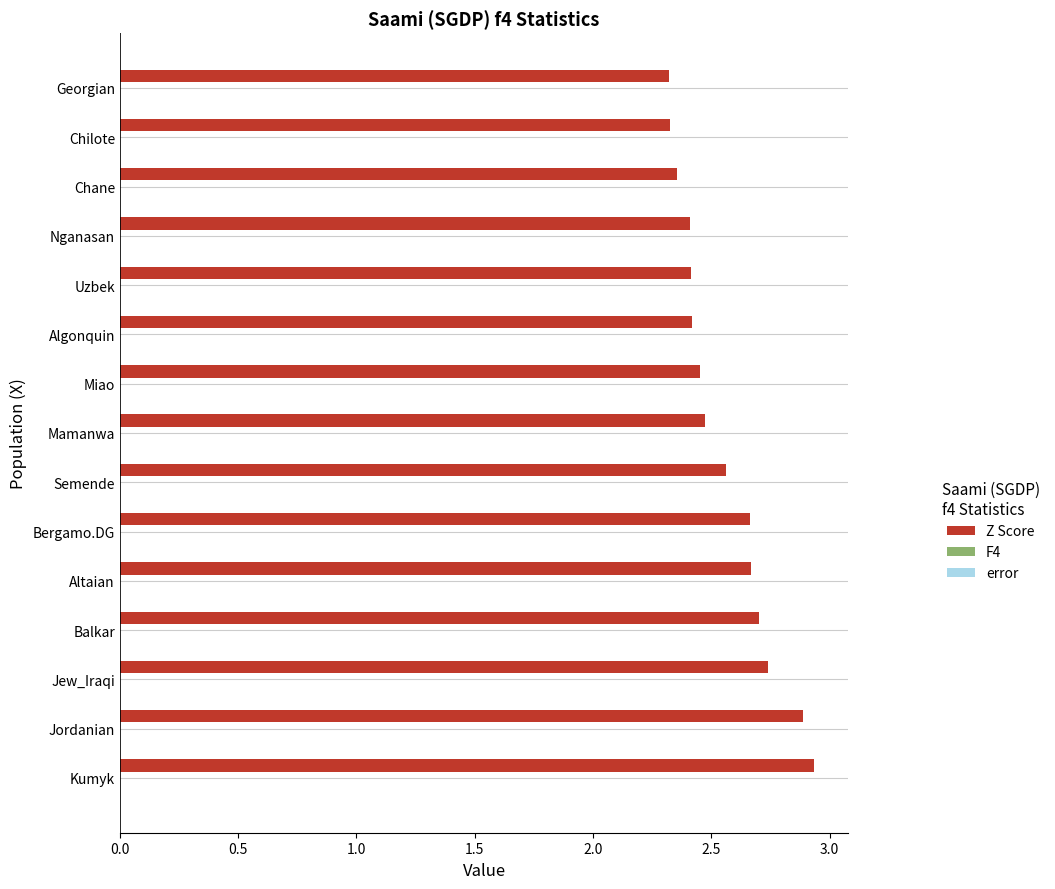

True or false: Z Score has a value of 3.6 at Uzbek.

False